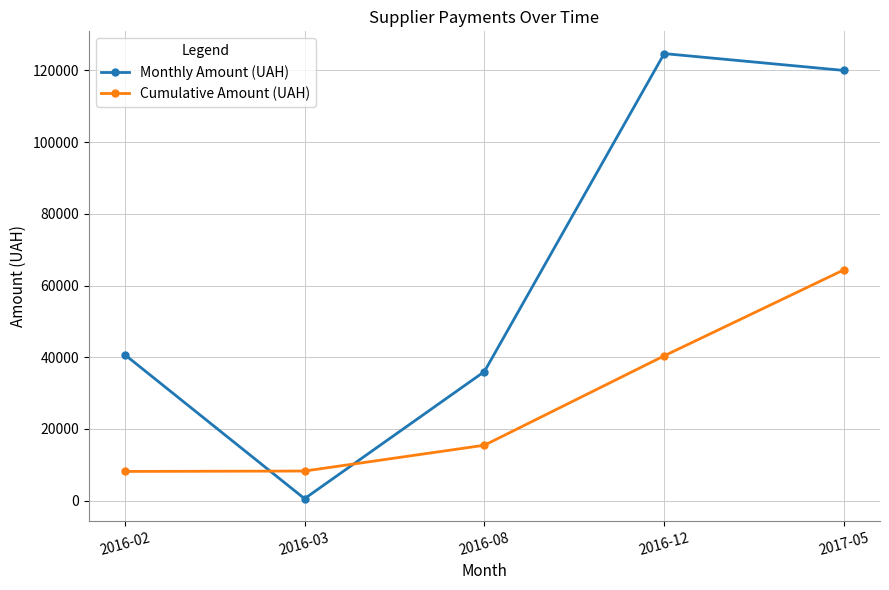

What is the label of the 4th point from the left?

2016-12